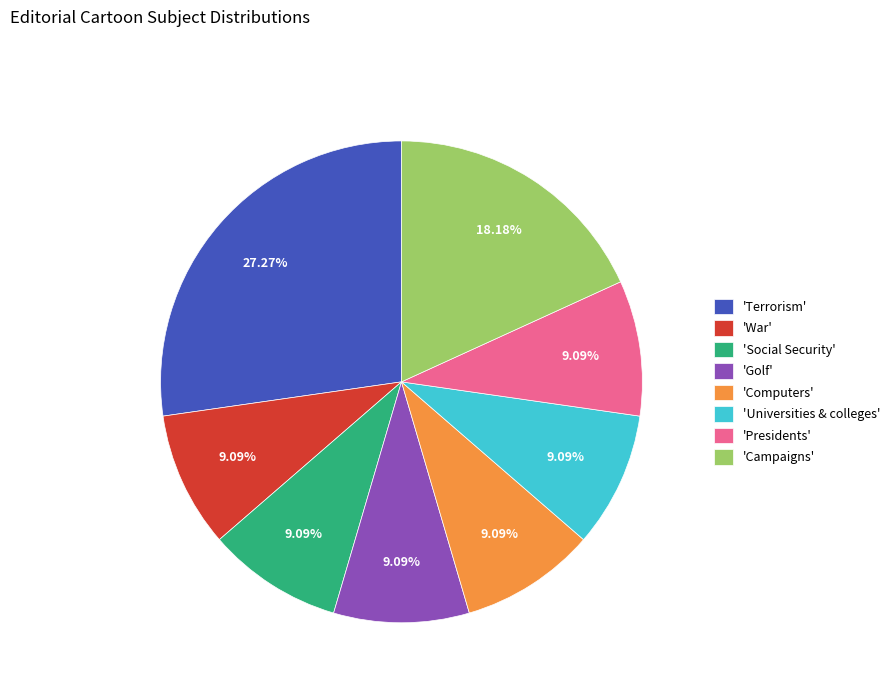

How many segments does this pie chart have?

8